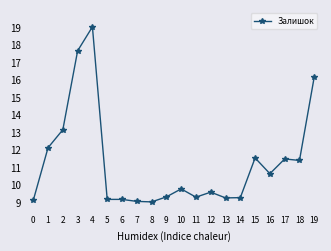

True or false: the data shows 9.0 at 7.

True